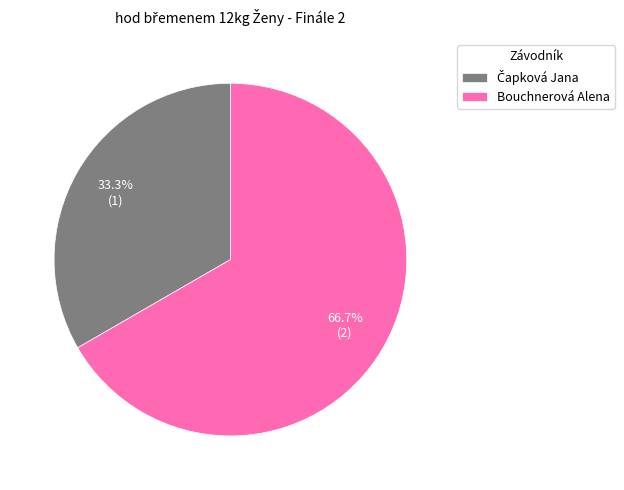

Is there a majority slice in this chart?

Yes